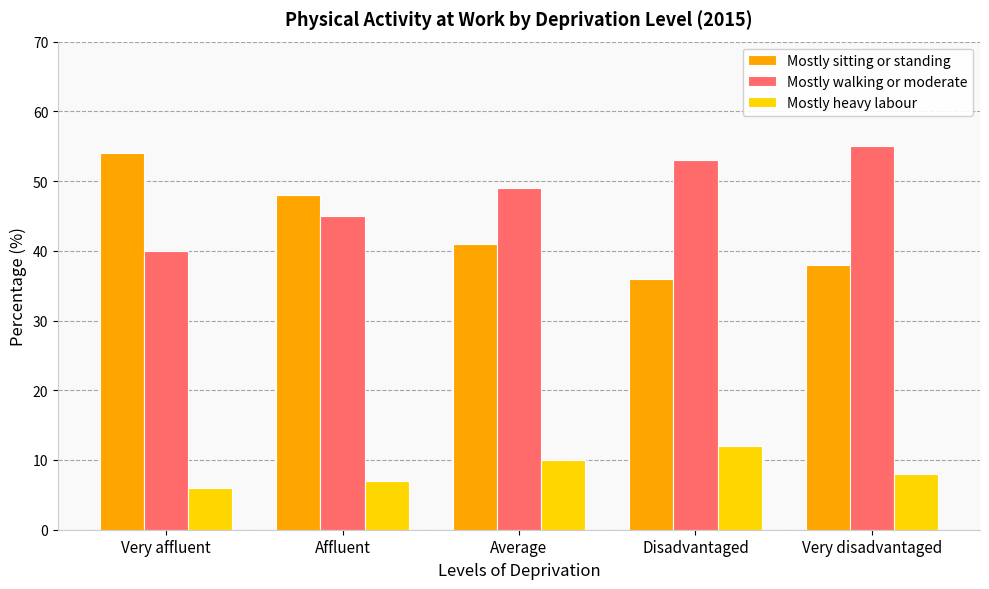

Reading right to left, extract all data points from this chart.

Mostly sitting or standing: Very disadvantaged=38	Disadvantaged=36	Average=41	Affluent=48	Very affluent=54
Mostly walking or moderate: Very disadvantaged=55	Disadvantaged=53	Average=49	Affluent=45	Very affluent=40
Mostly heavy labour: Very disadvantaged=8	Disadvantaged=12	Average=10	Affluent=7	Very affluent=6